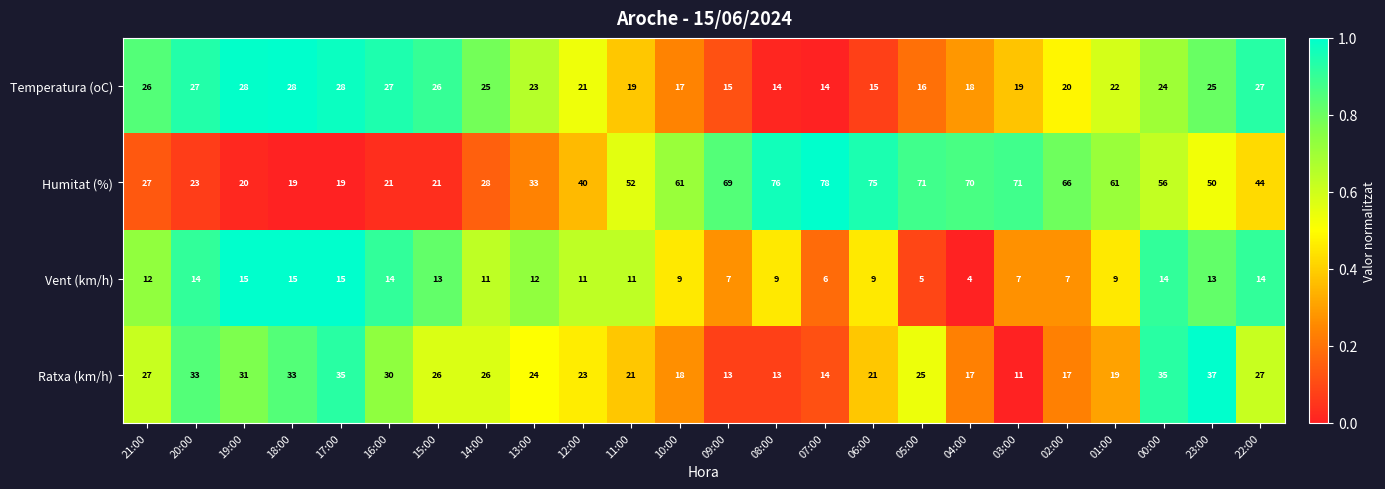

Which series has the widest spread of values?

Humitat (%)